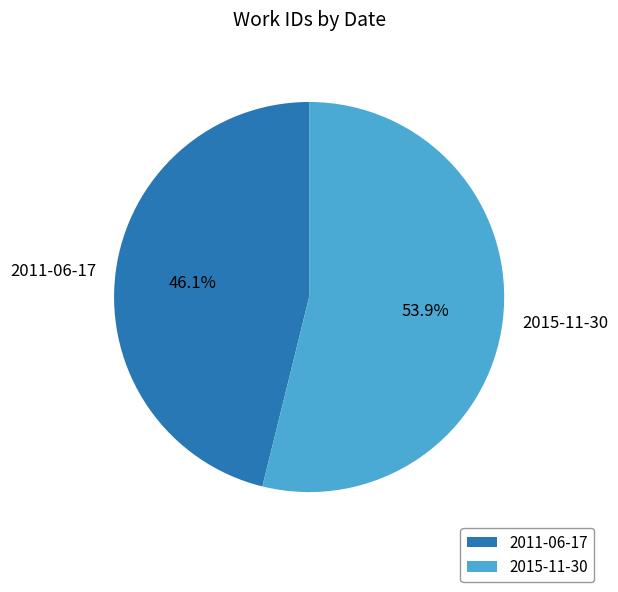

To the nearest percent, what is the average slice percentage?

50%